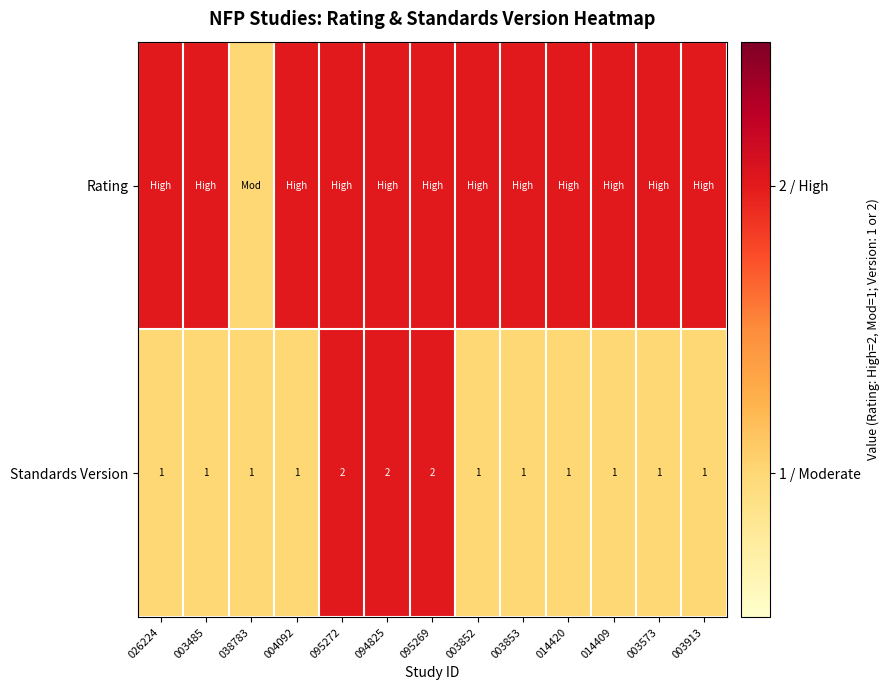

True or false: Standards Version has a value of 1 at 004092.

True